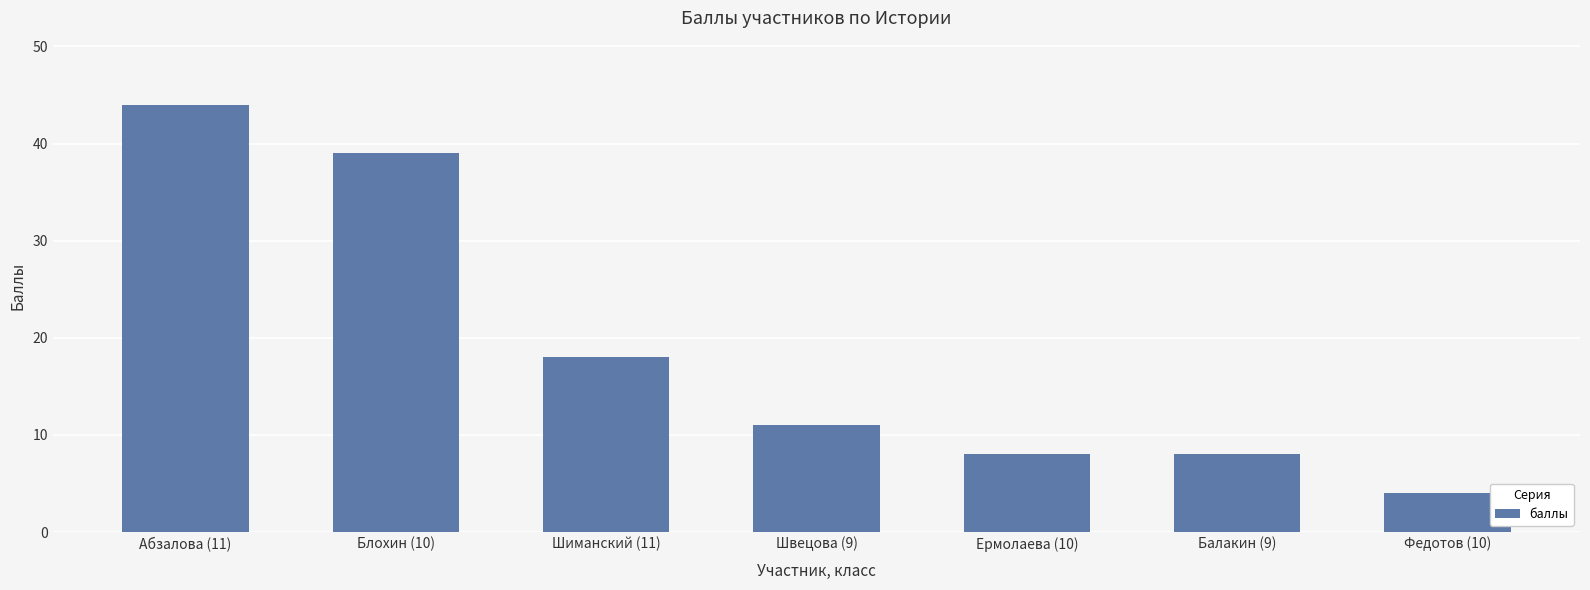

Reading right to left, what are all the values shown in this chart?

4	8	8	11	18	39	44